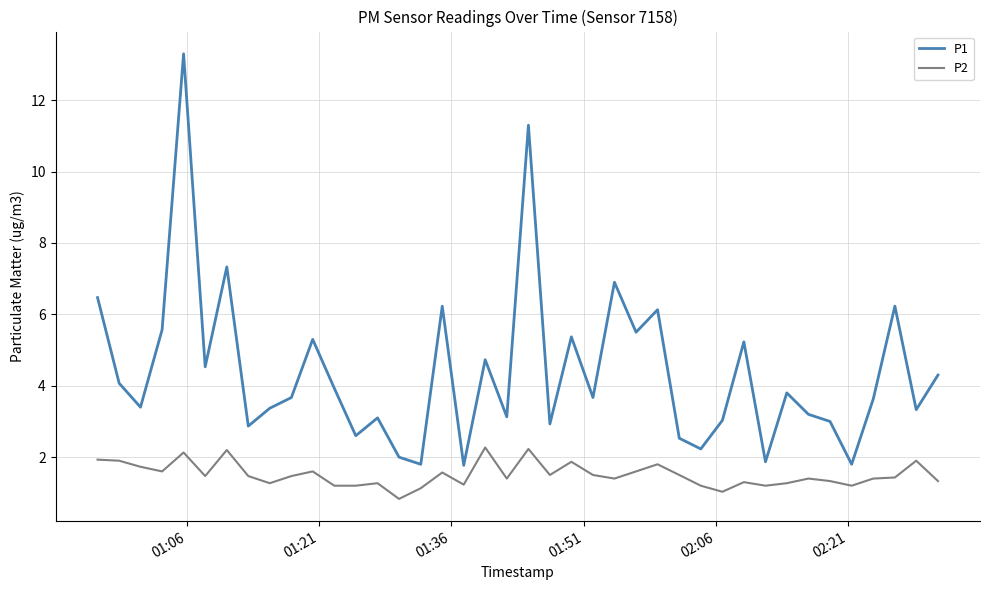

True or false: P2 and P1 intersect in this chart.

False